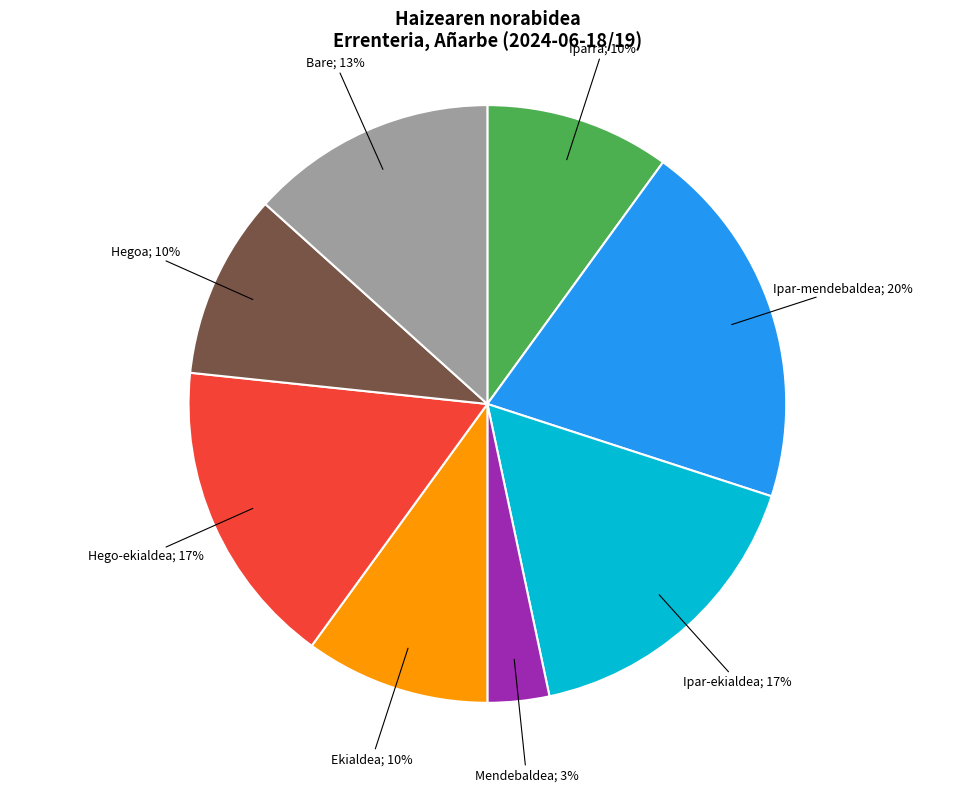

To the nearest percent, what is the difference between the largest and smallest slice percentages?

17%